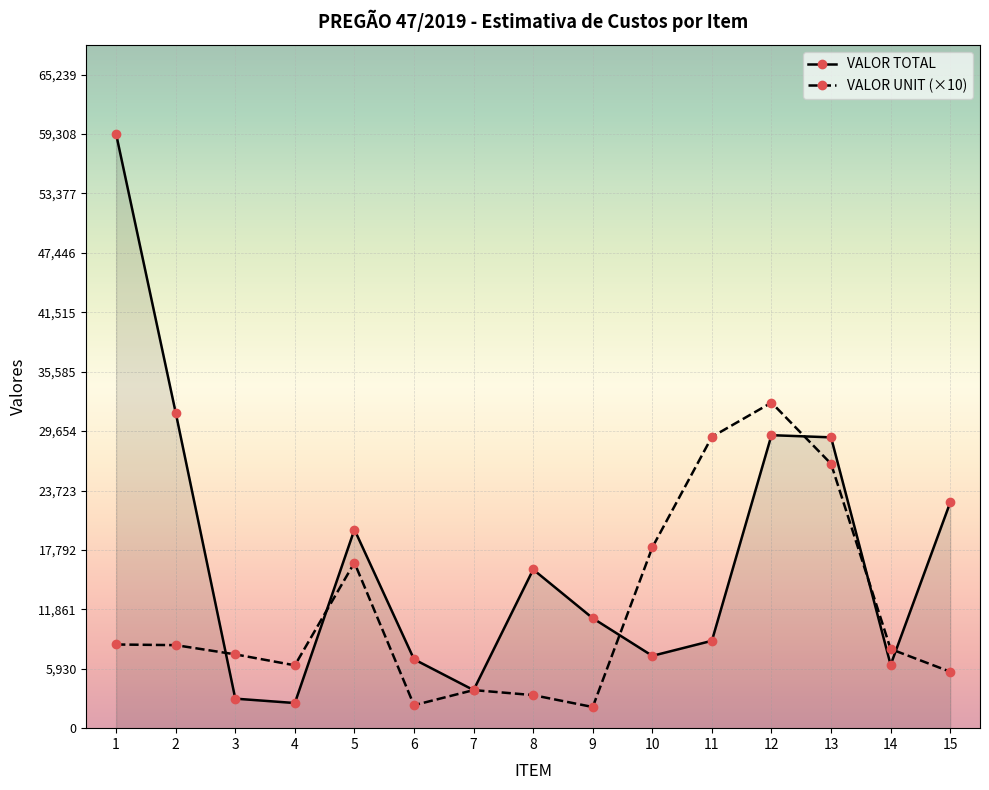

What is the value of the VALOR UNIT (×10) point at the 2nd from the left?

8288.9